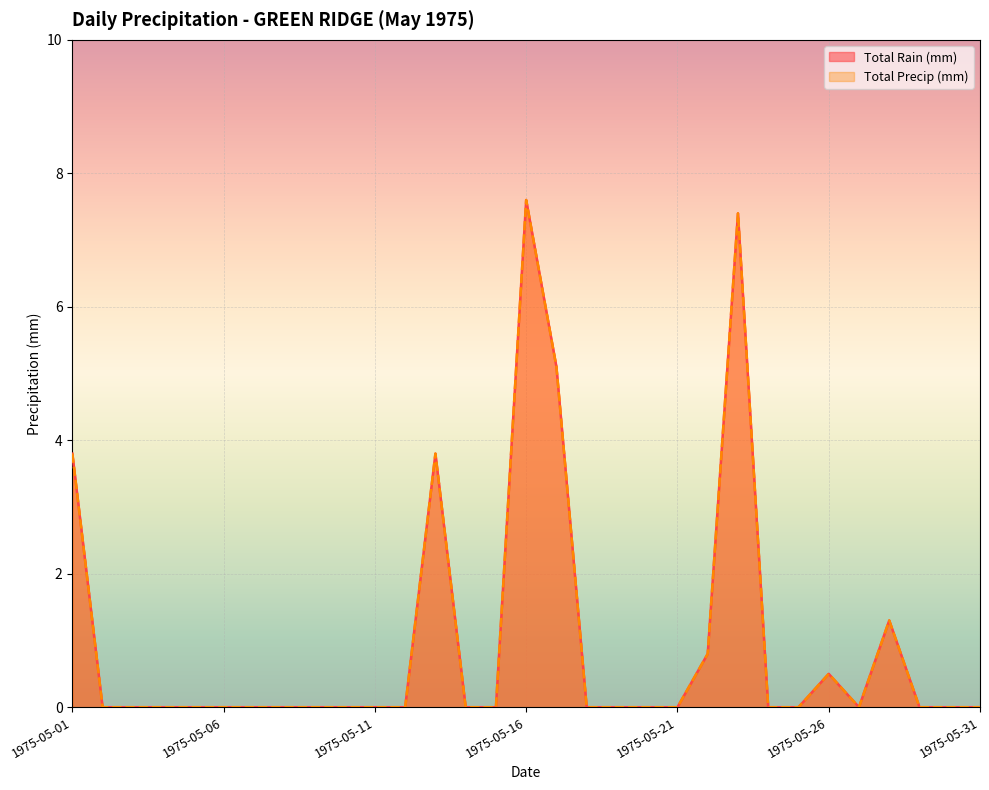

The Total Rain (mm) series shows 0.0 at 1975-05-24. True or false?

True